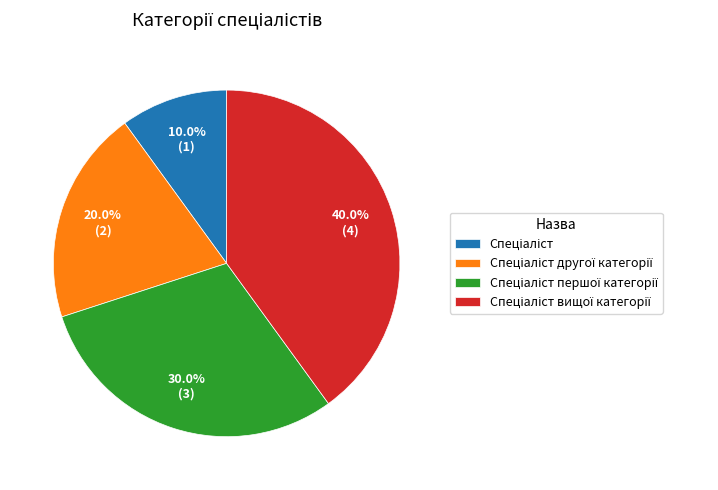

Is there any slice that represents more than half of the pie?

No